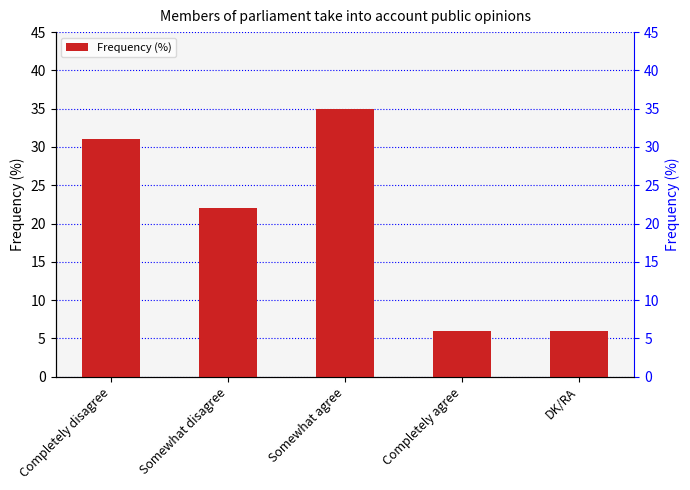

List the labels in order of value, smallest first.

Completely agree, DK/RA, Somewhat disagree, Completely disagree, Somewhat agree